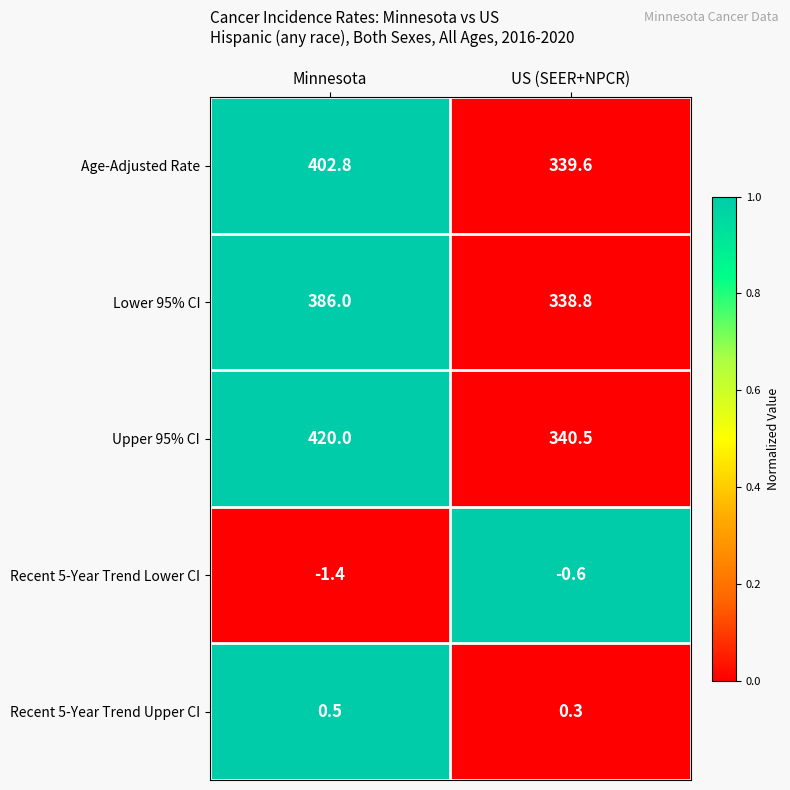

At how many categories does at least one series exceed 0?

2